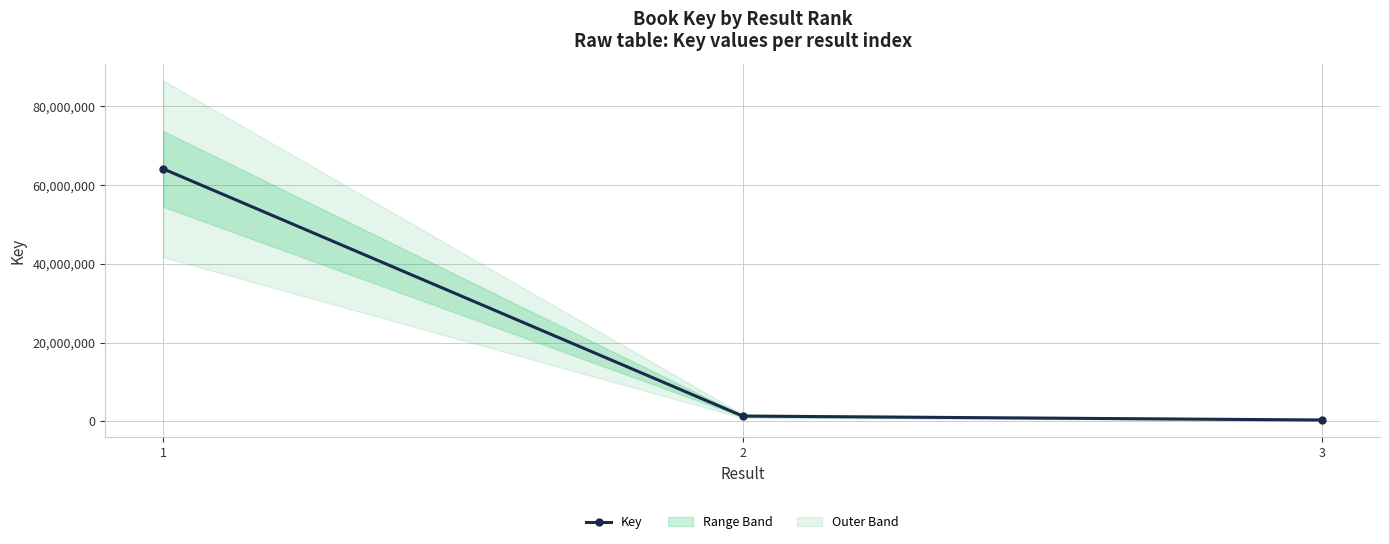

What is the value of the 3rd point from the left?

332040